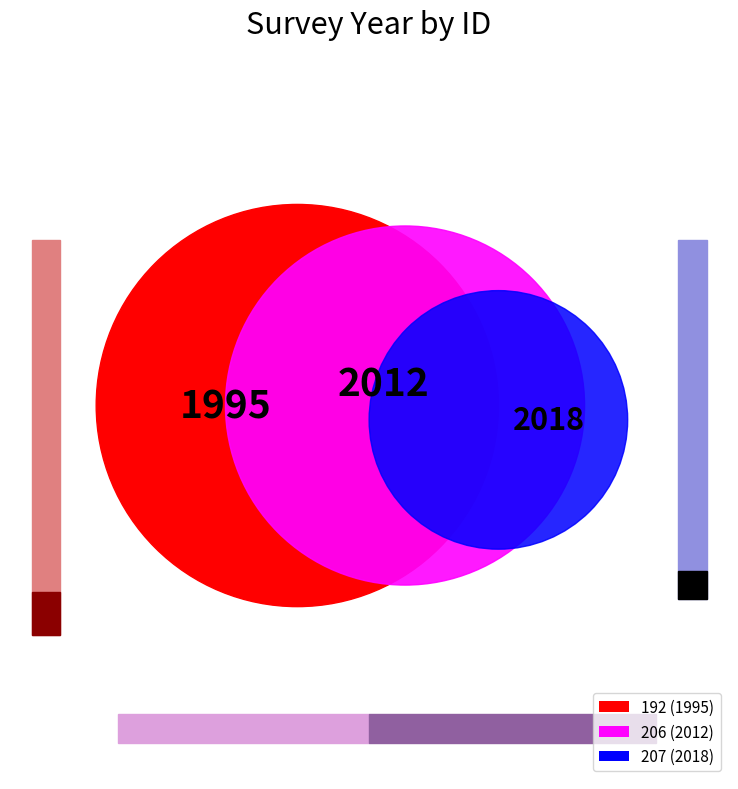

The 207 slice represents 33% of the pie. True or false?

True